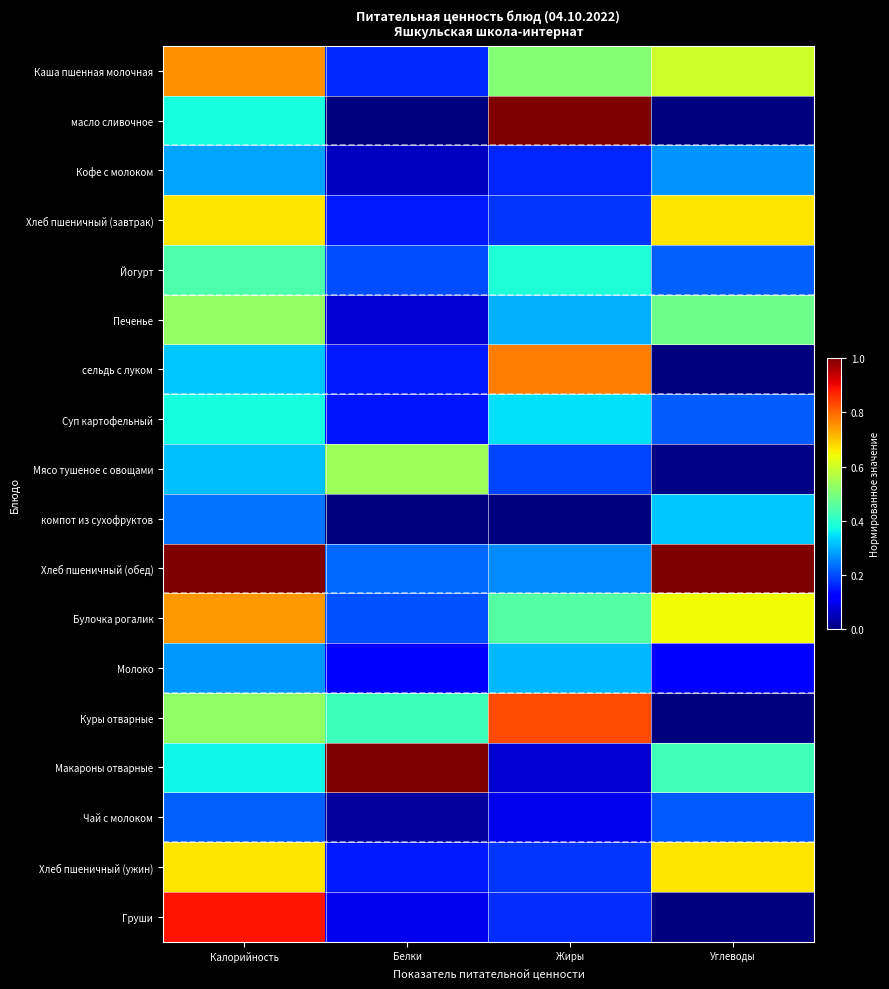

At Белки, list the series in order from smallest to largest.

масло сливочное, компот из сухофруктов, Чай с молоком, Кофе с молоком, Печенье, Груши, Молоко, Суп картофельный, Хлеб пшеничный (завтрак), Хлеб пшеничный (ужин), сельдь с луком, Каша пшенная молочная, Йогурт, Булочка рогалик, Хлеб пшеничный (обед), Куры отварные, Мясо тушеное с овощами, Макароны отварные